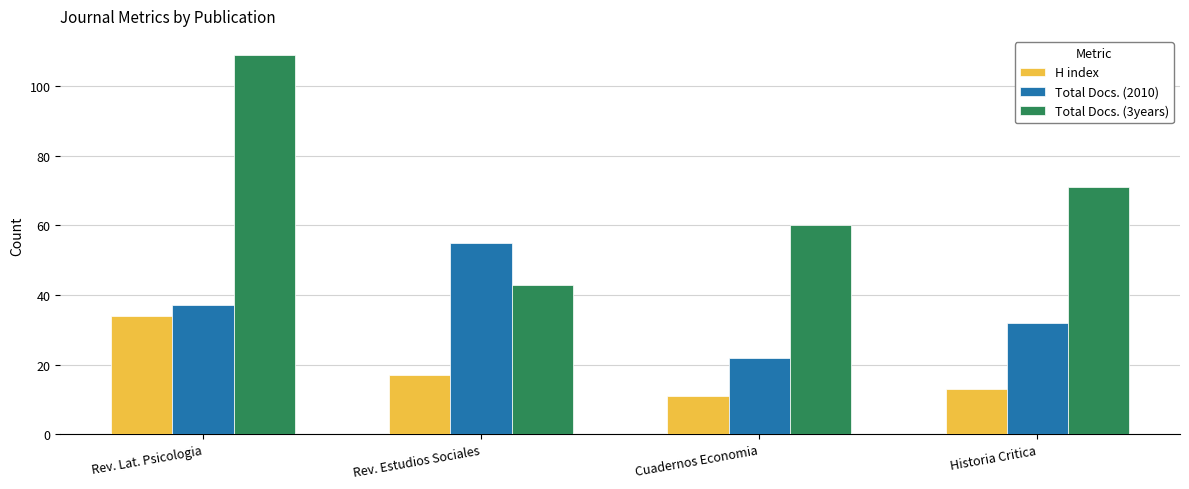

What is the difference between the maximum and minimum values in the Total Docs. (2010) series?

33